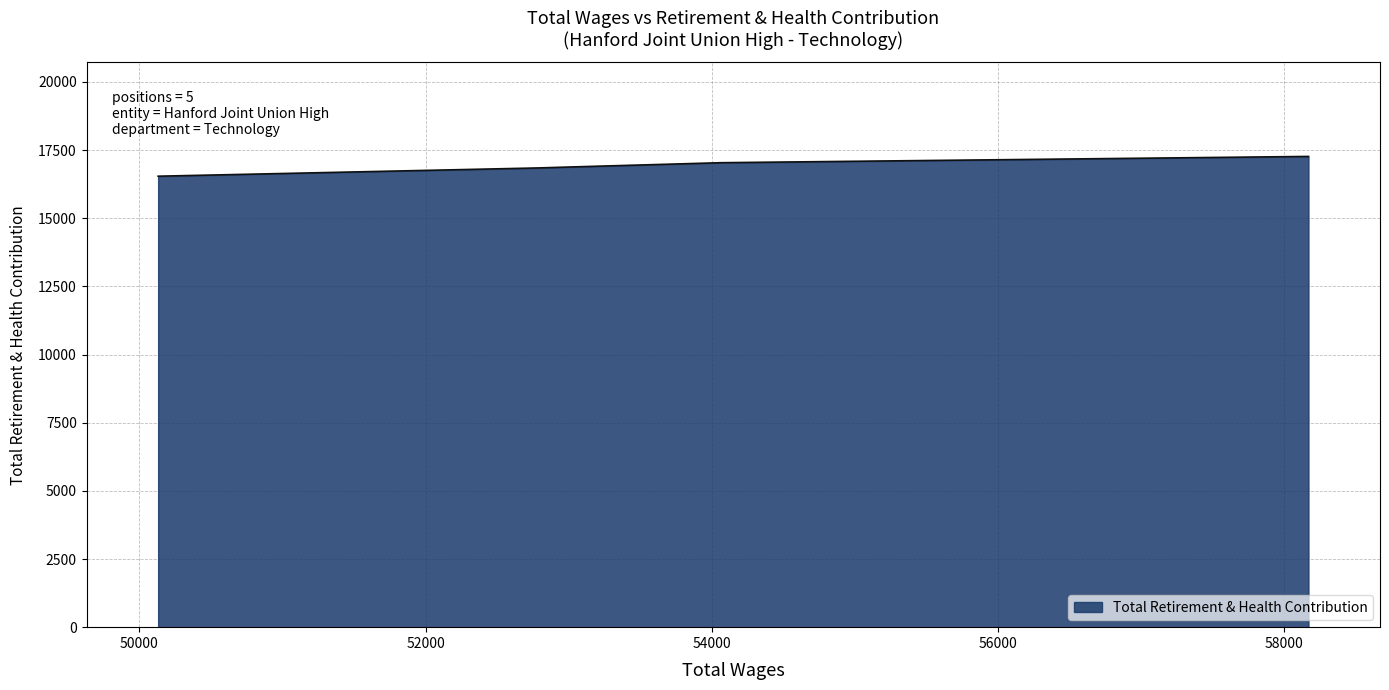

What is the difference between the second highest and minimum values?

495